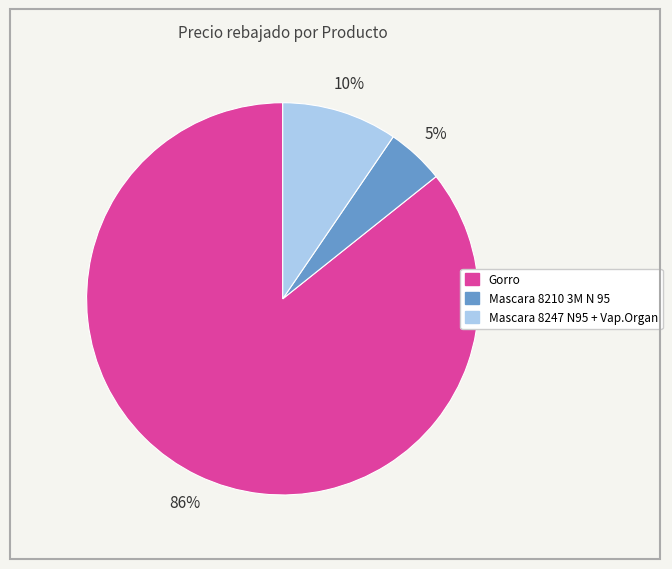

Do Mascara 8210 3M N 95 and Gorro together represent more than half of the pie?

Yes